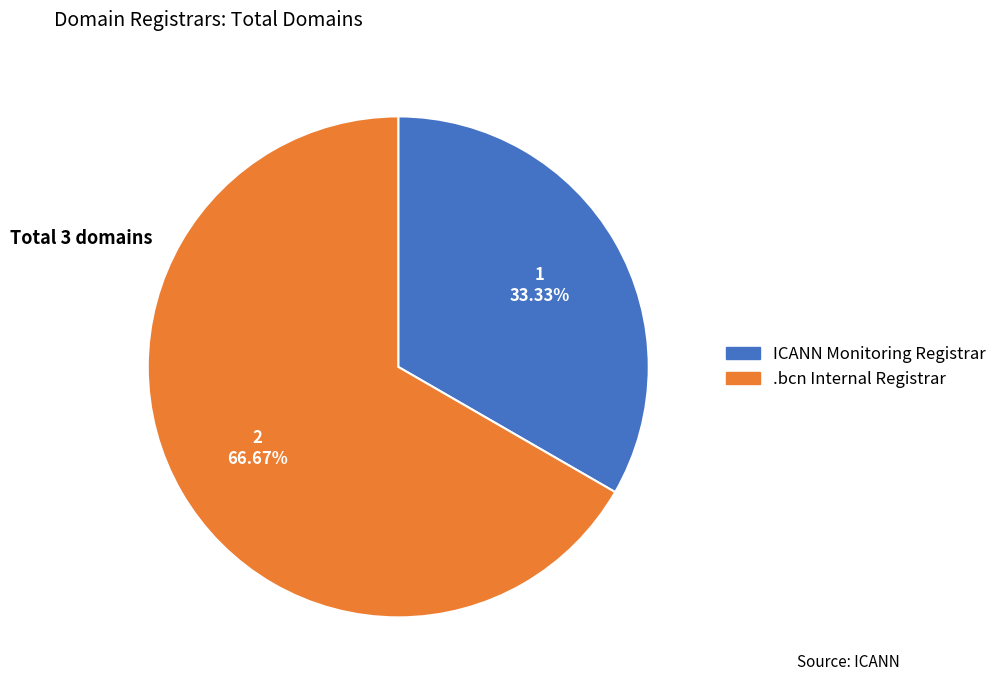

Between .bcn Internal Registrar and ICANN Monitoring Registrar, which is larger?

.bcn Internal Registrar